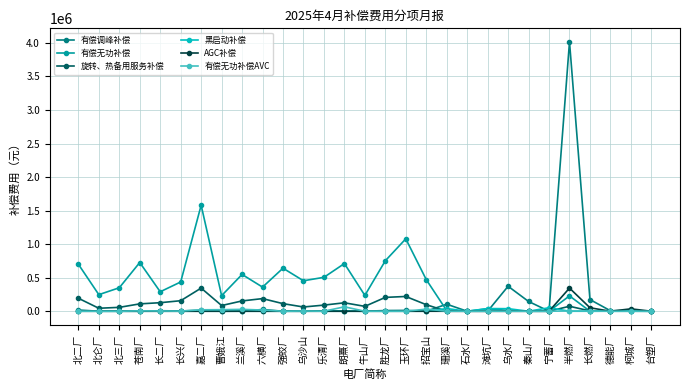

True or false: 黑启动补偿 has more than 0 interior local peaks.

True